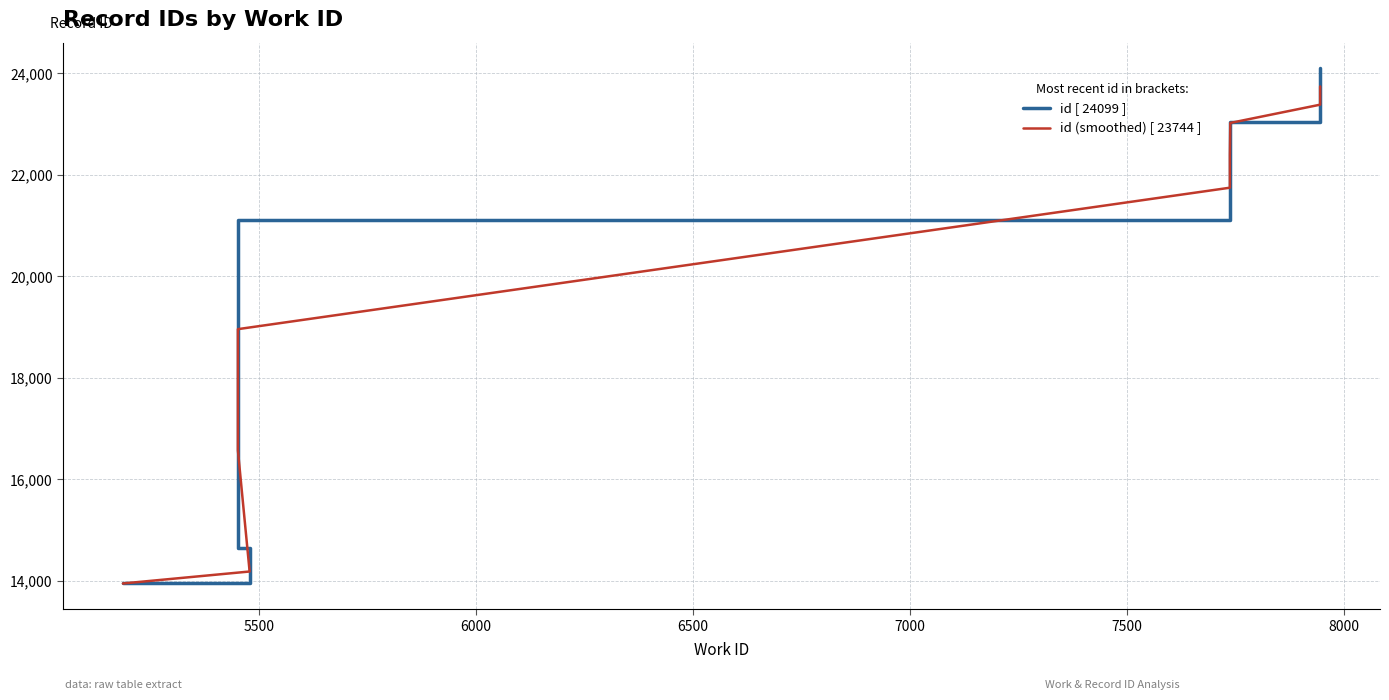

List the series in order of their peak value, lowest first.

id (smoothed) [ 23744 ], id [ 24099 ]